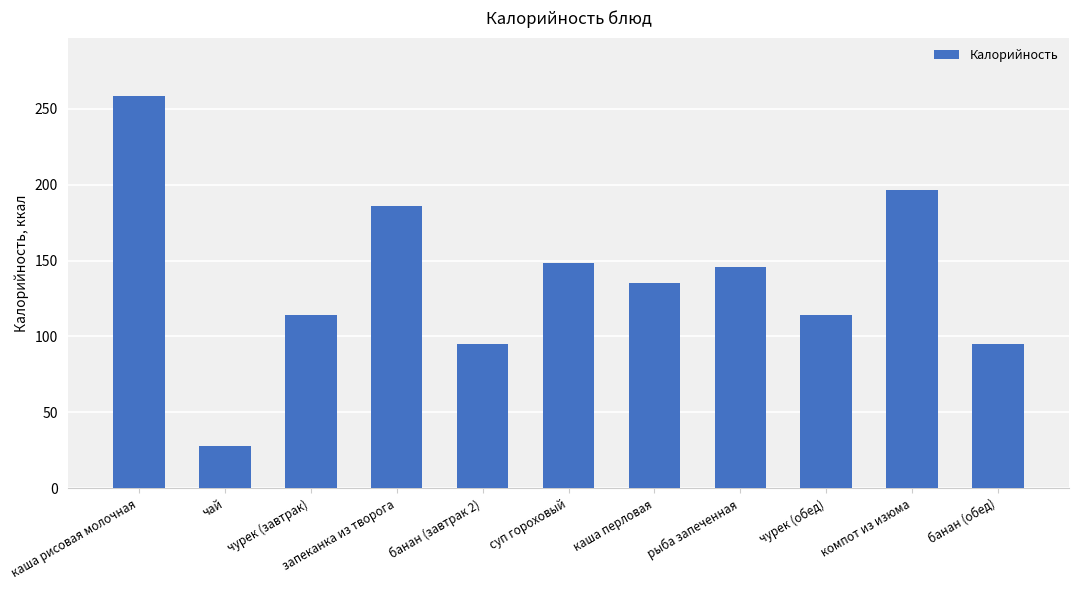

Where does the data first go above 135?

каша рисовая молочная